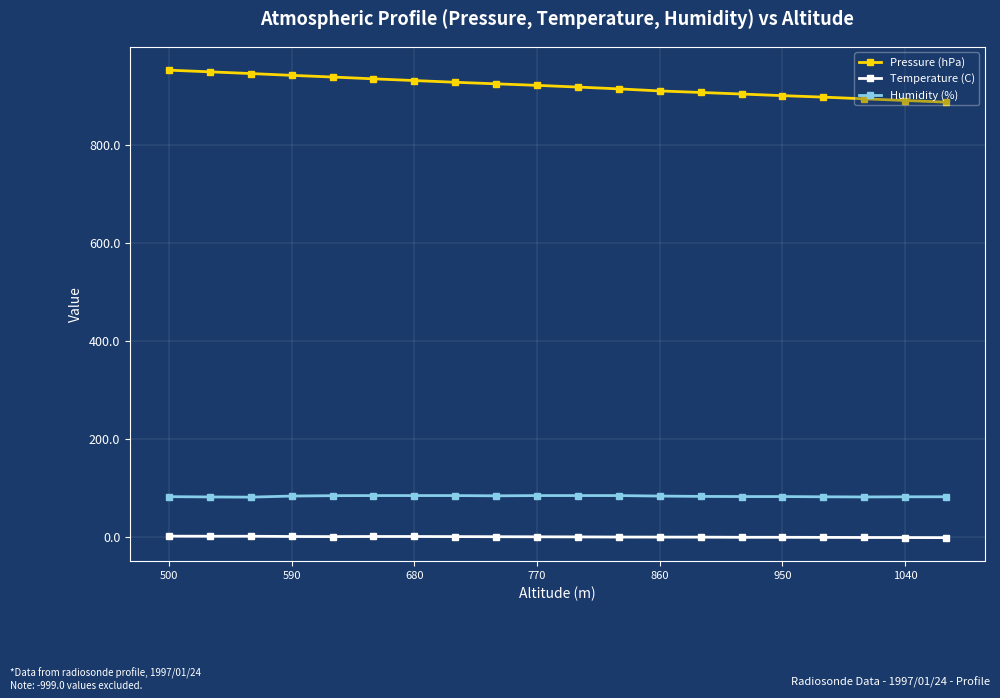

What is the value of the Pressure (hPa) point at the 11th from the left?

917.4